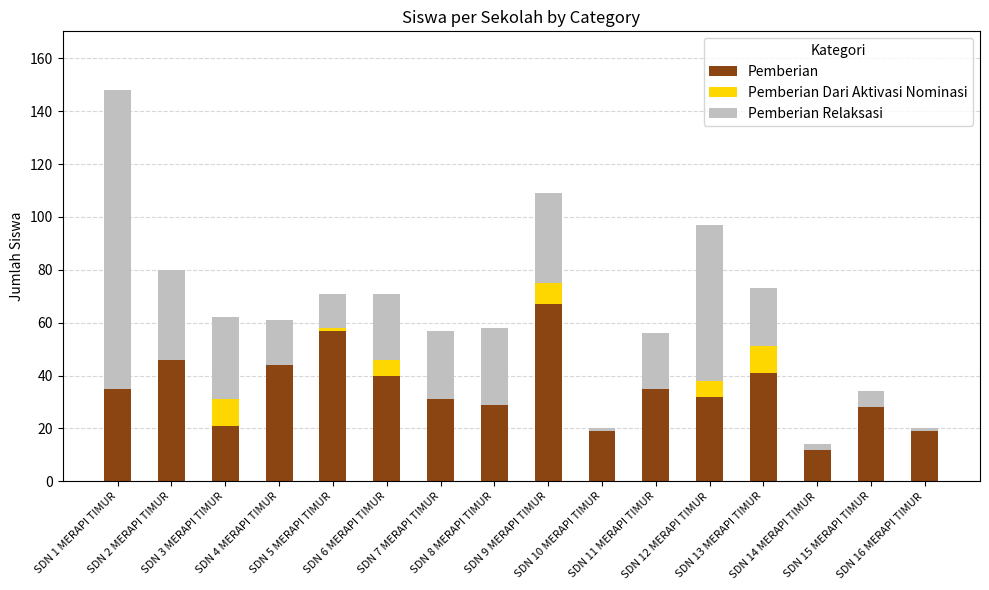

What is the maximum value for Pemberian?

67